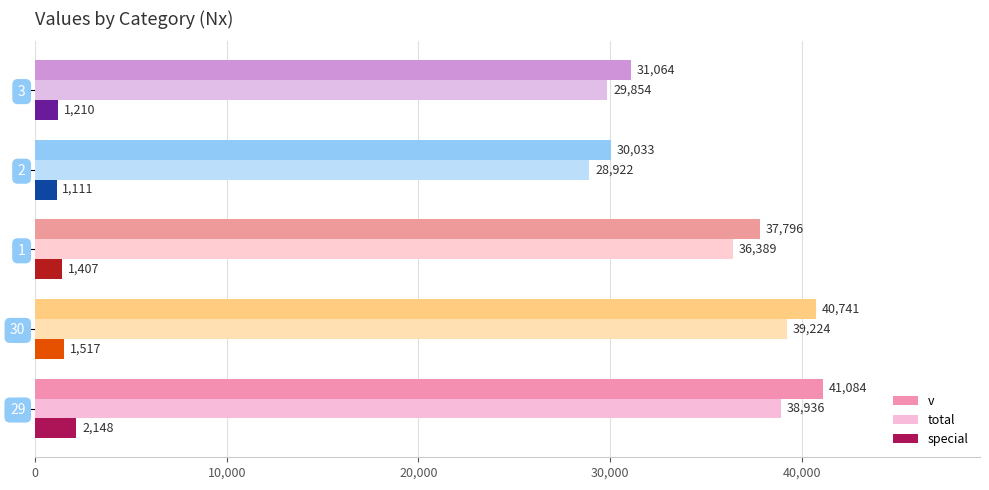

List the series in order of their peak value, lowest first.

special, total, v